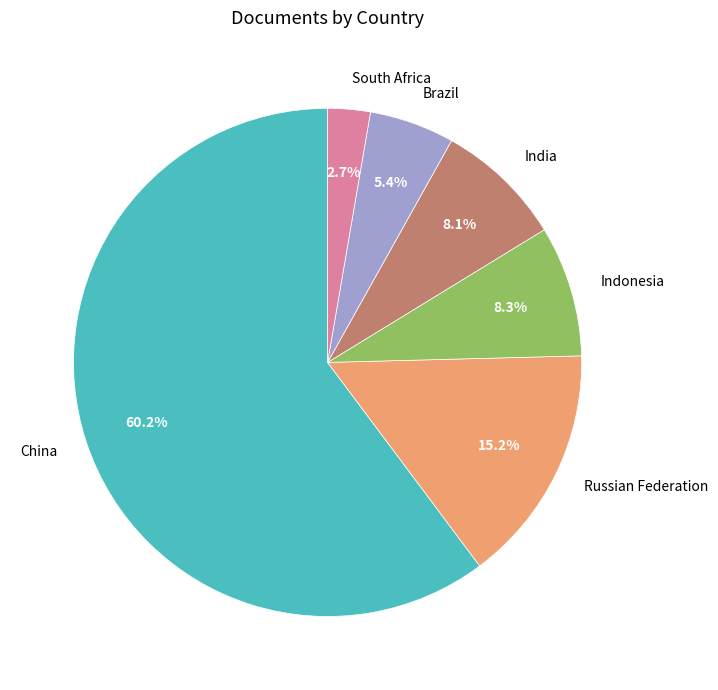

How many segments does this pie chart have?

6